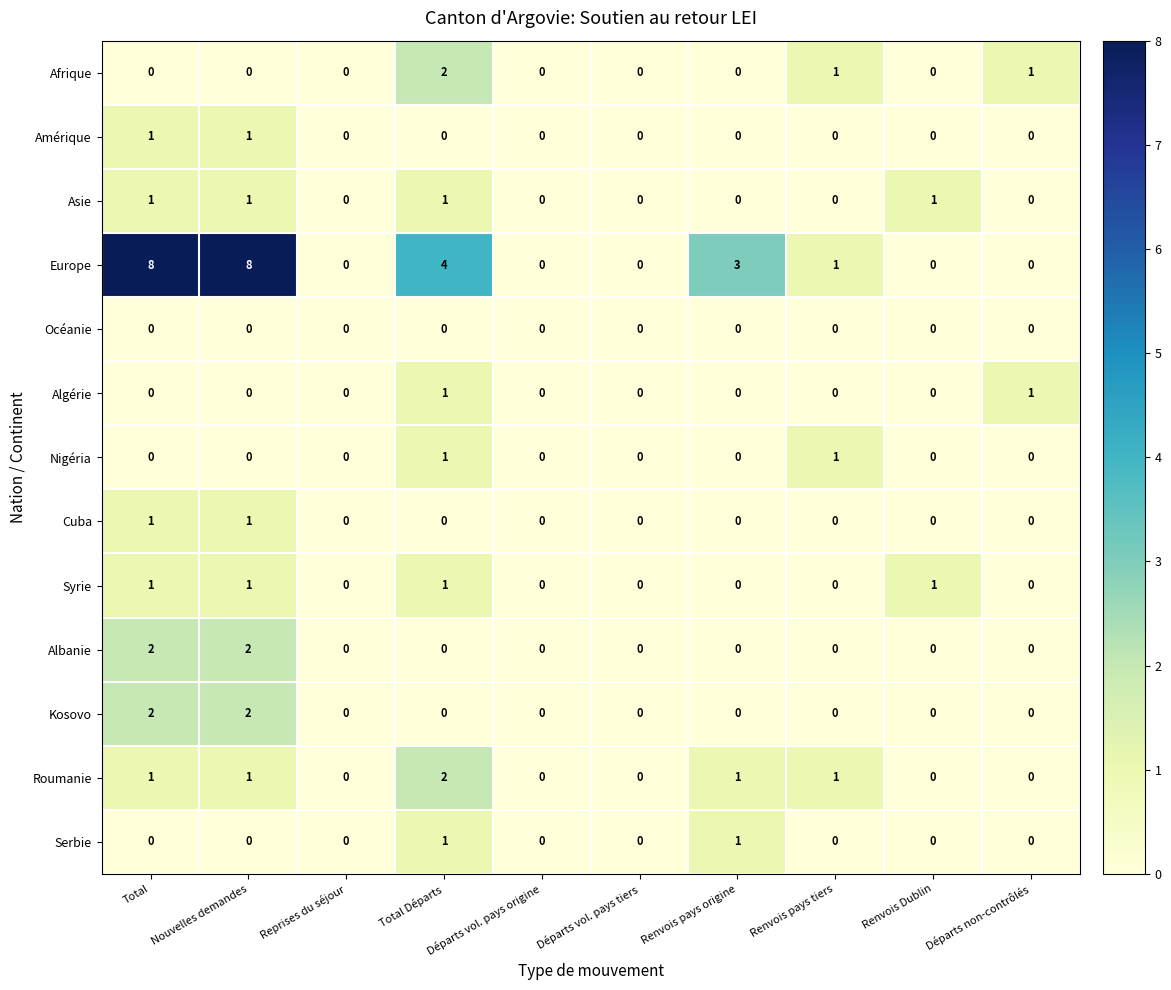

What is the difference between the highest and lowest values at Nouvelles demandes?

8